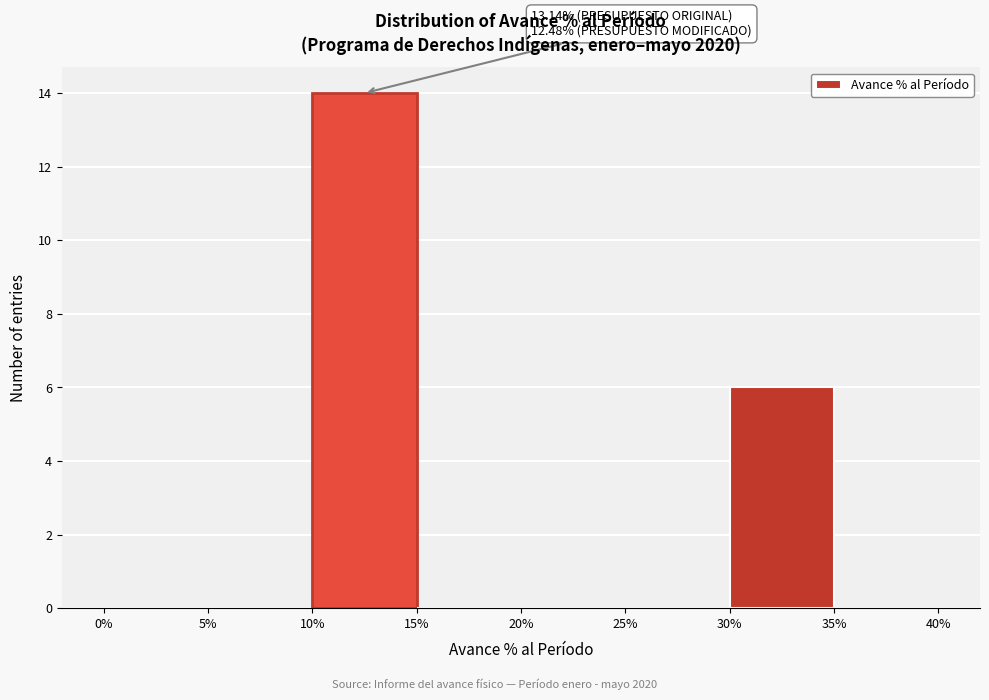

Which range on the x-axis has the tallest bar?

10% to 15%